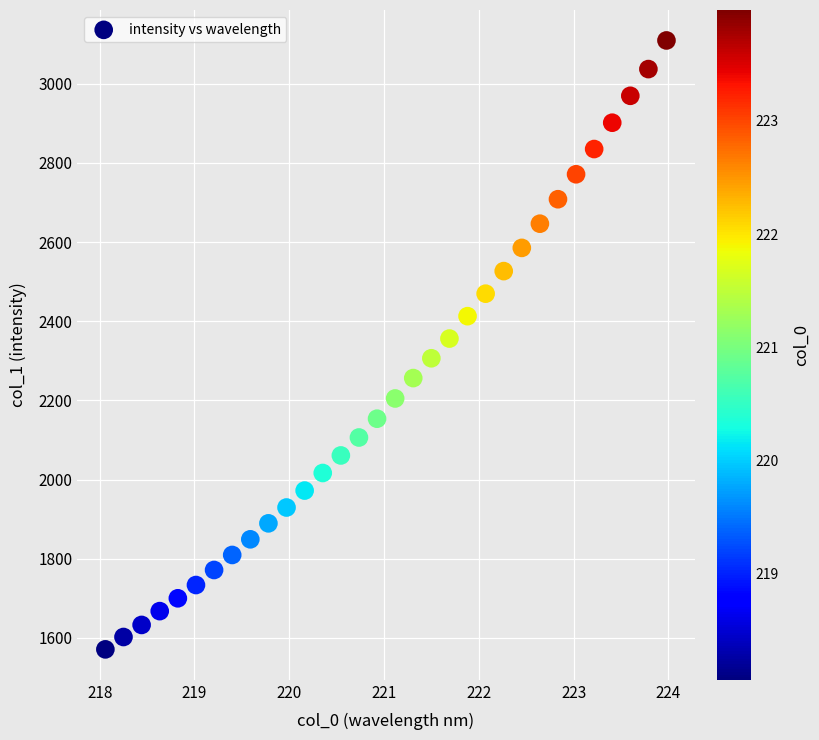

Count the number of points in this scatter plot.

32